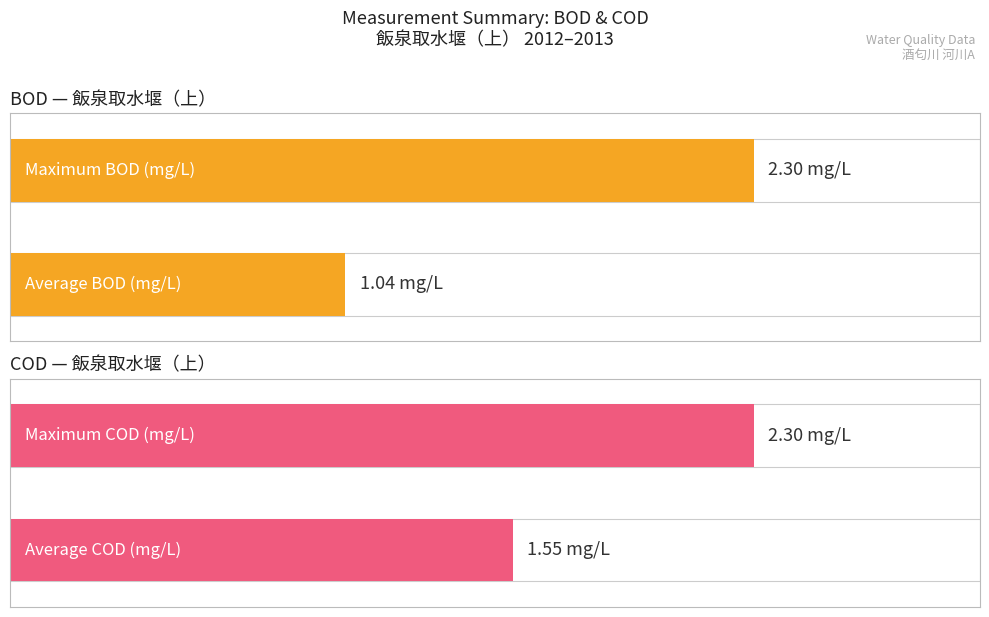

How many bars are there in each group?

2